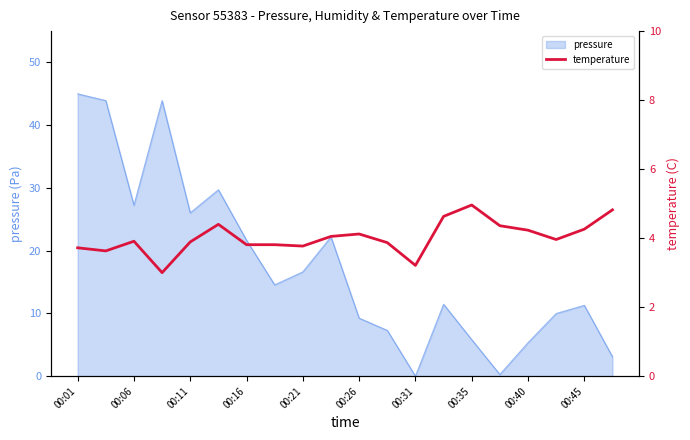

At which label does pressure first exceed 14?

00:01